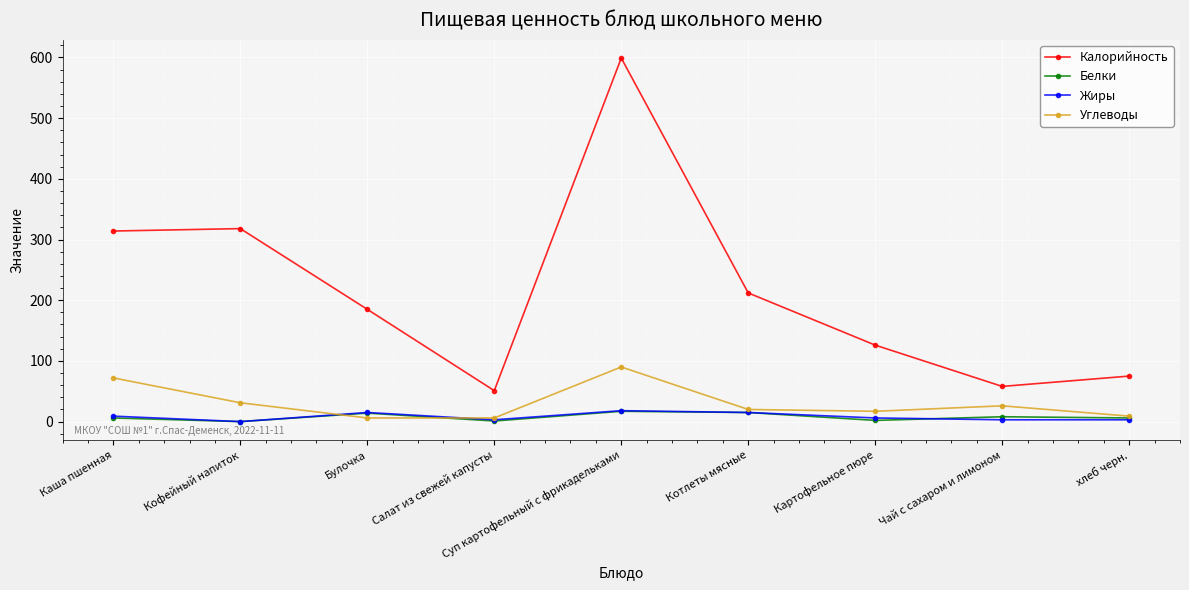

After their last crossing, which series has the higher values: Углеводы or Жиры?

Углеводы